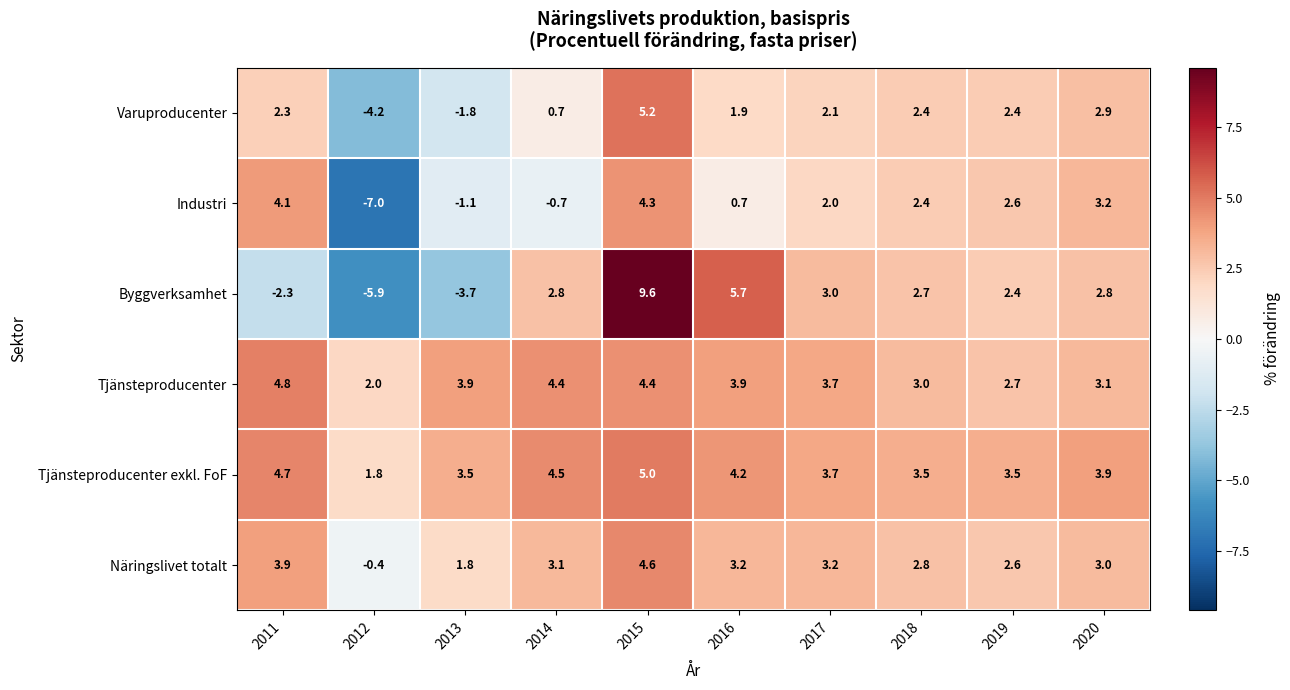

What is the total value across all series at 2015?

33.1